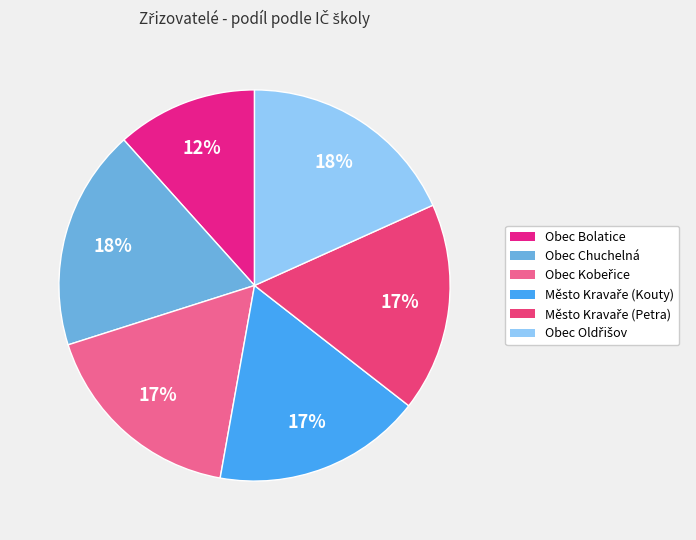

How many slices are in this pie chart?

6